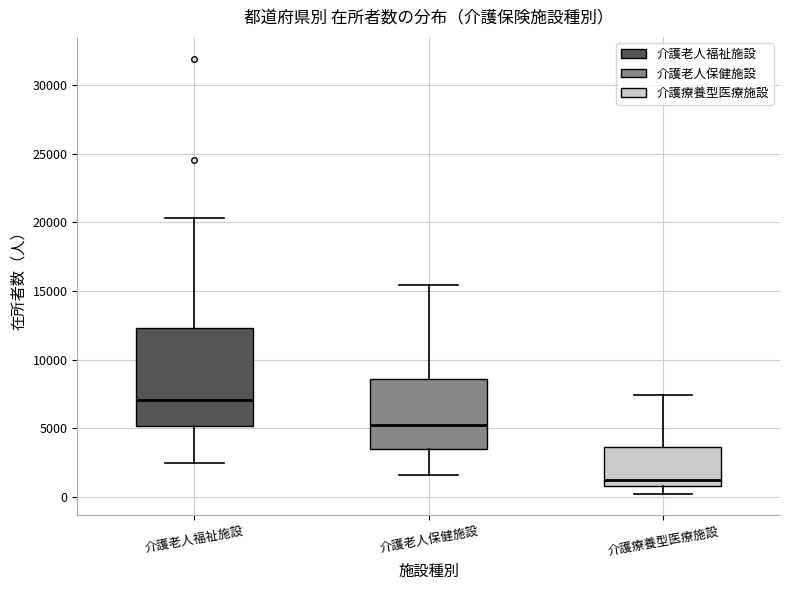

Reading left to right, transcribe this box plot: for each box, give where its median line is, the range the box spans, and where its two whiskers end, as read against the y-axis. The values are not printed on the chart, so give them approximately, as read against the axis.

介護老人福祉施設: median 7000, box 5000 to 12500, whiskers 2500 to 20500
介護老人保健施設: median 5000, box 3500 to 8500, whiskers 1500 to 15500
介護療養型医療施設: median 1000 (just above the box's lower edge), box 1000 to 3500, whiskers 0 to 7500